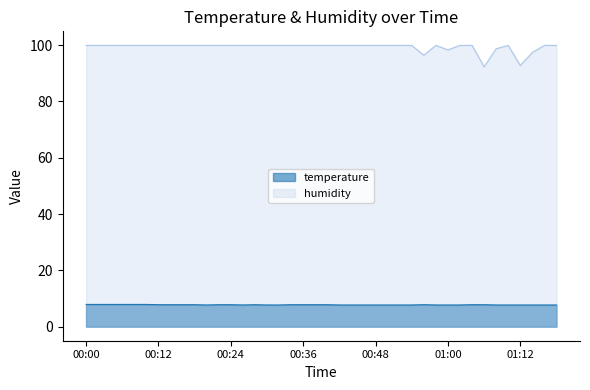

True or false: temperature and humidity cross at least once.

False